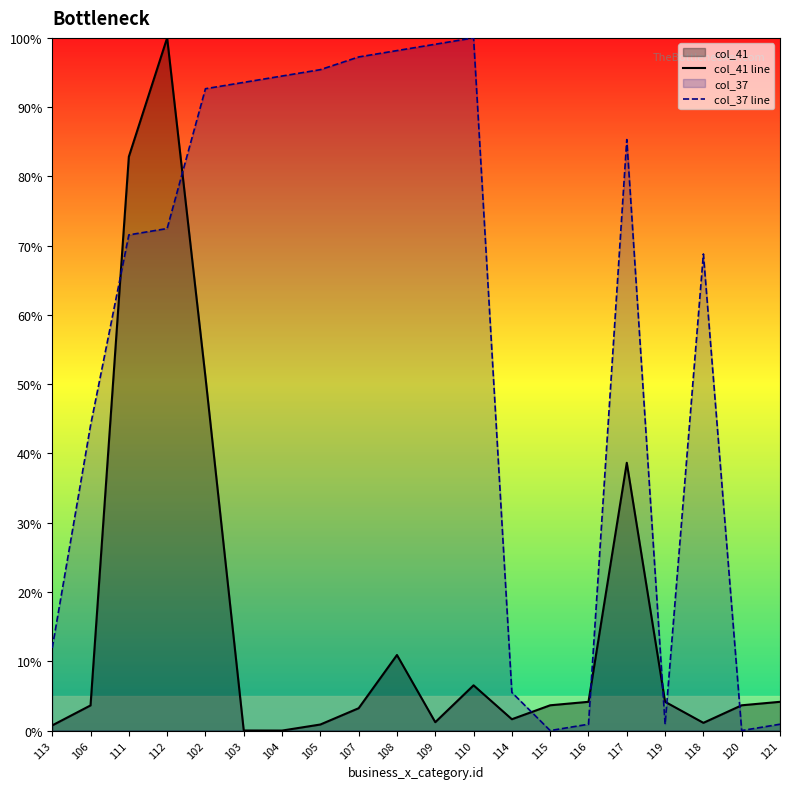

Between 112 and 108, which series saw the biggest shift?

col_41 line